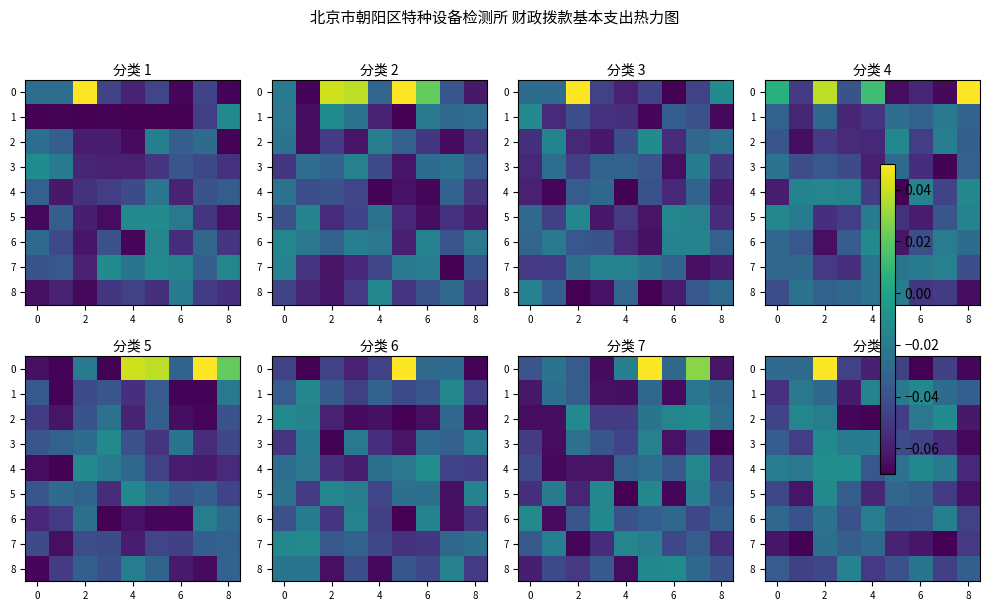

At which category is the sum across all series the highest?

2